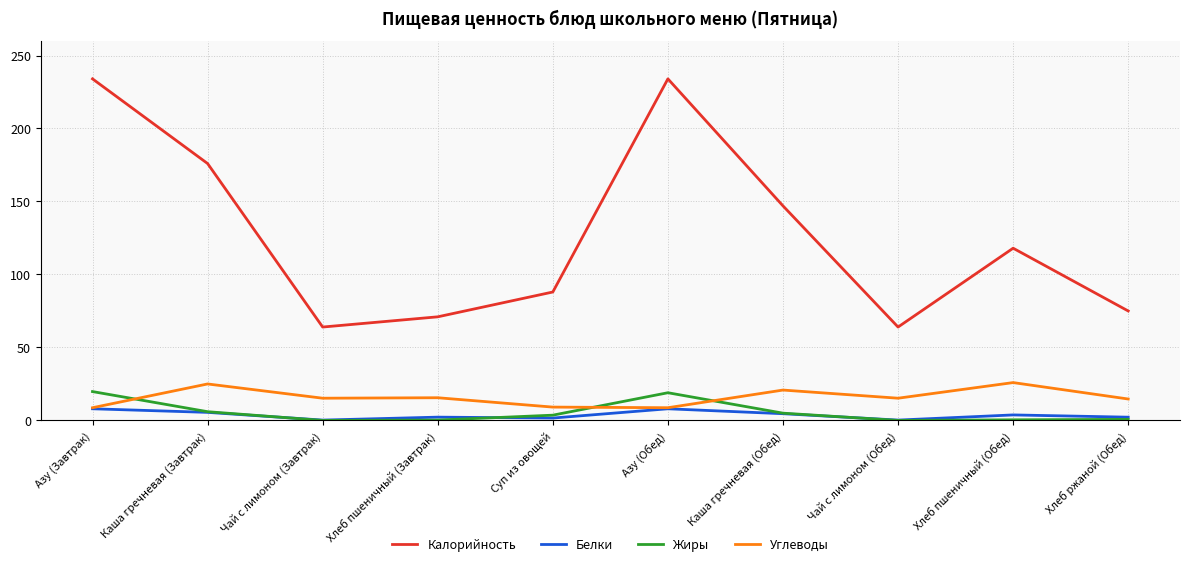

The value of Жиры at Чай с лимоном (Обед) is 0.0. True or false?

True